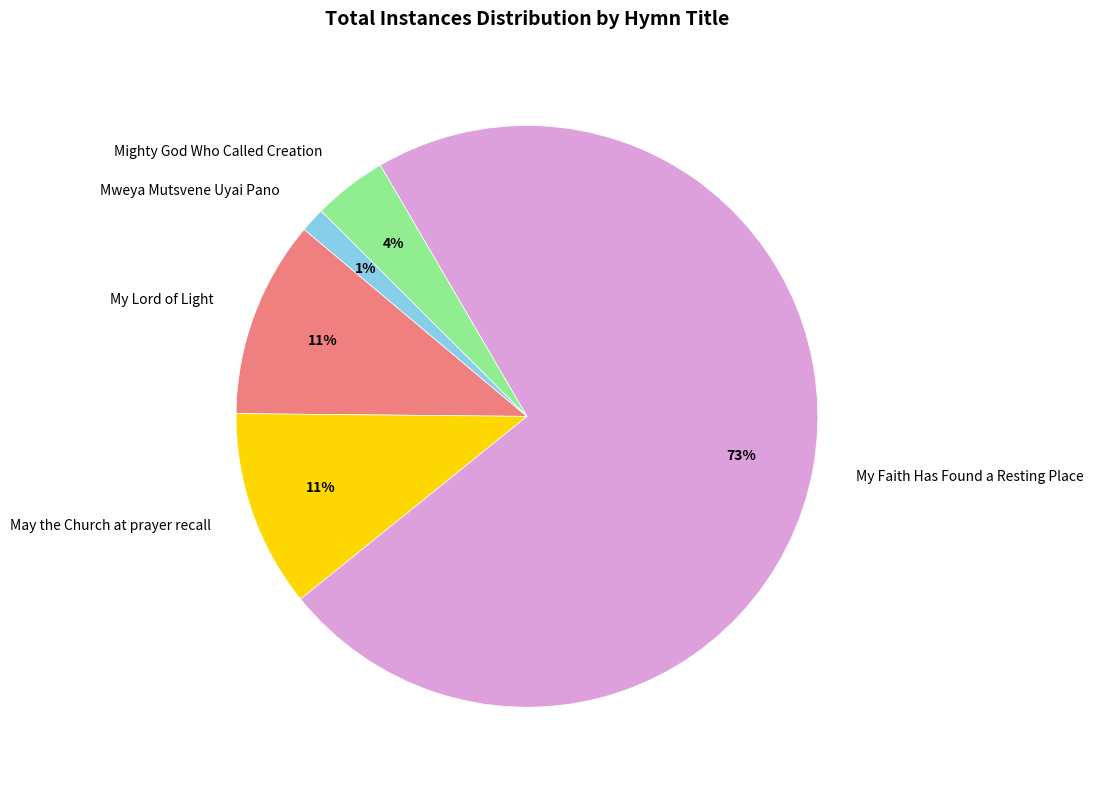

To the nearest percent, what is the average slice percentage?

20%